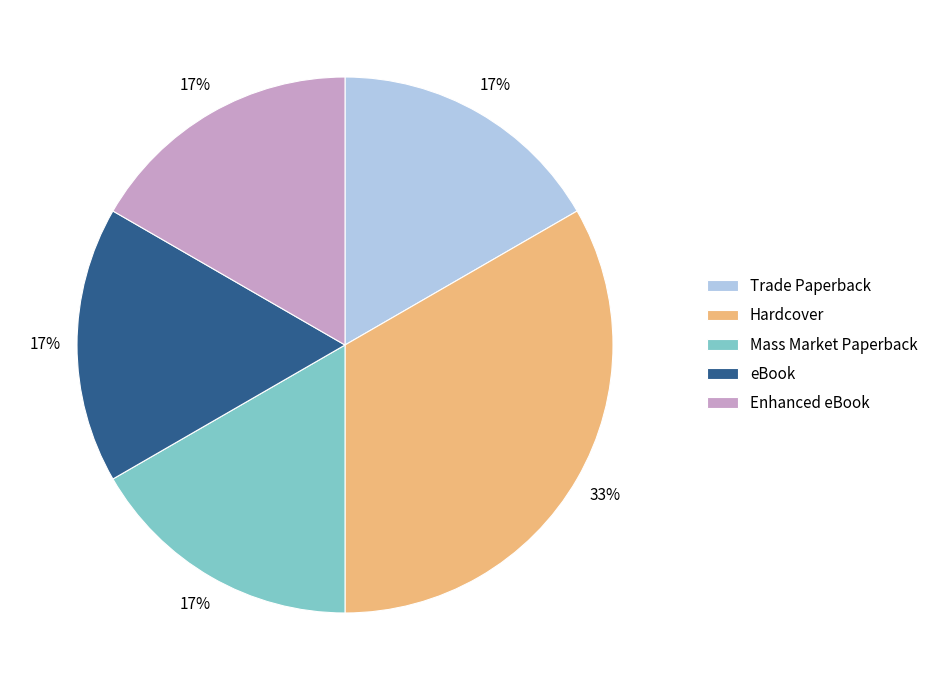

Is it true that Trade Paperback is 22% of the pie?

False